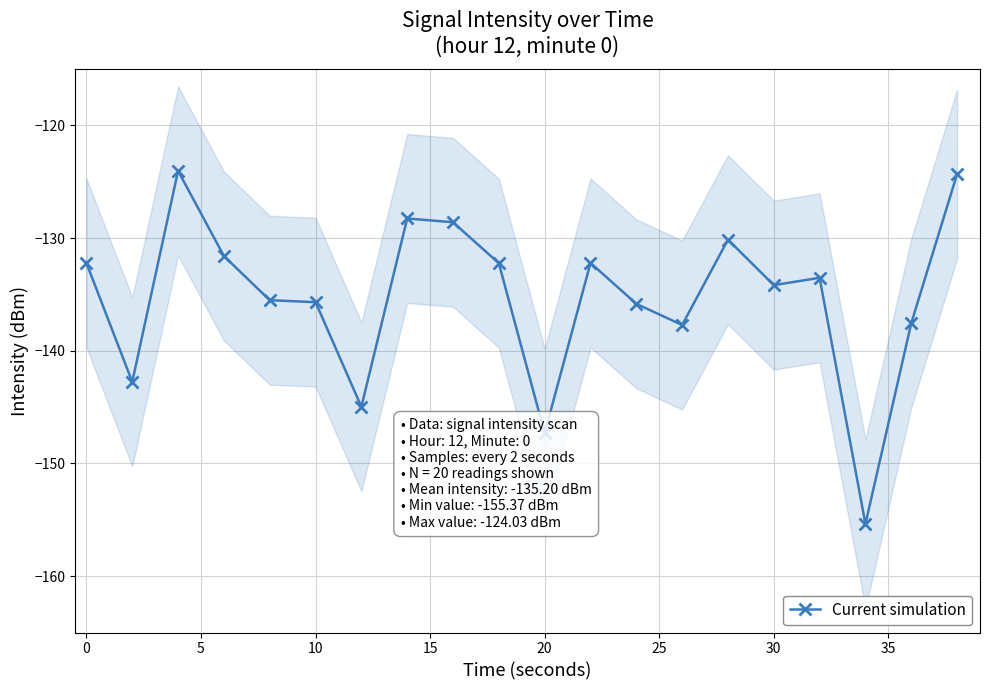

Reading left to right, what are all the values shown in this chart?

-132.2	-142.8	-124.0	-131.6	-135.5	-135.7	-145.0	-128.3	-128.6	-132.2	-147.3	-132.2	-135.8	-137.7	-130.1	-134.2	-133.5	-155.4	-137.5	-124.3